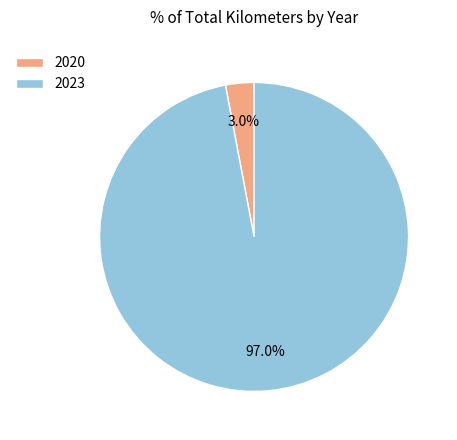

Between 2023 and 2020, which is larger?

2023